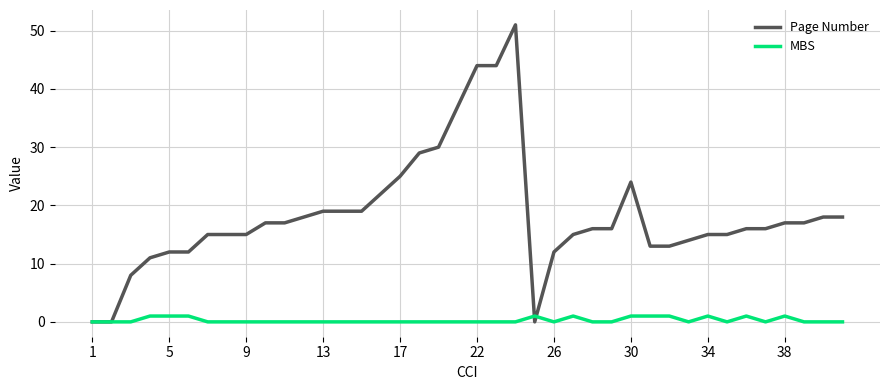

True or false: Page Number and MBS intersect in this chart.

True